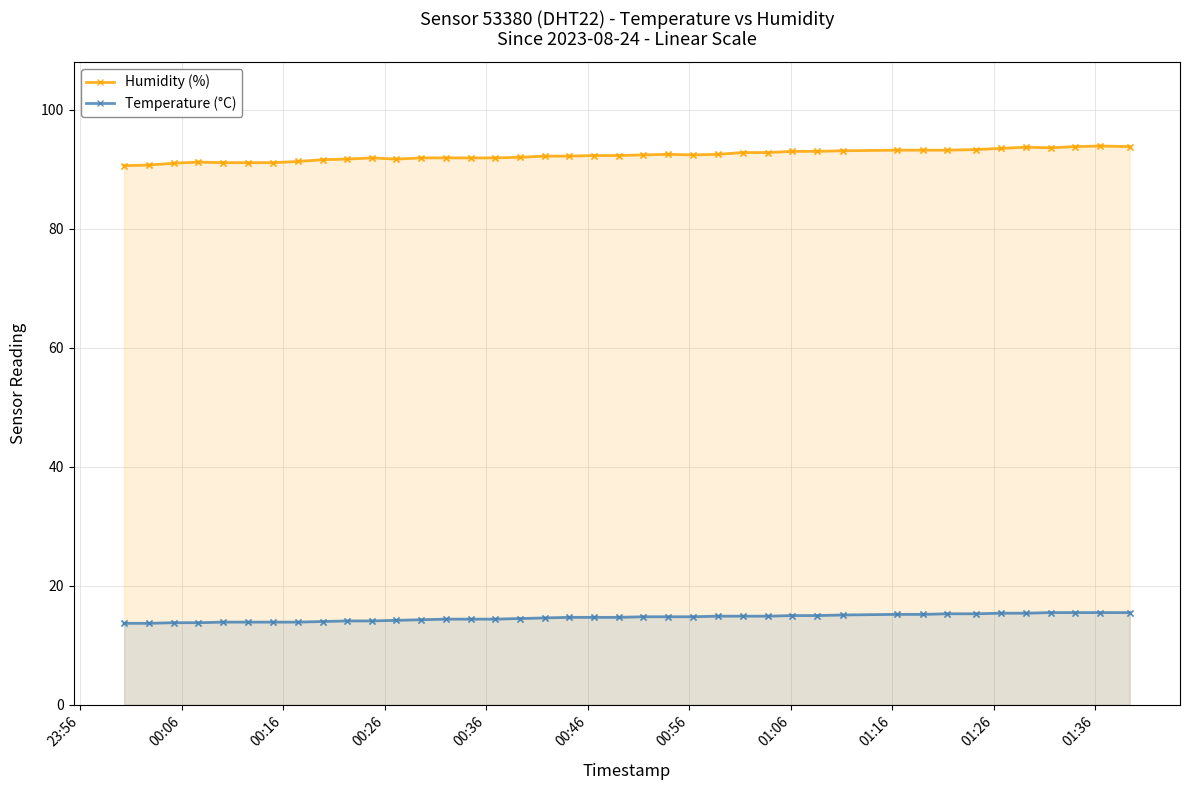

At how many categories does at least one series exceed 62?

40